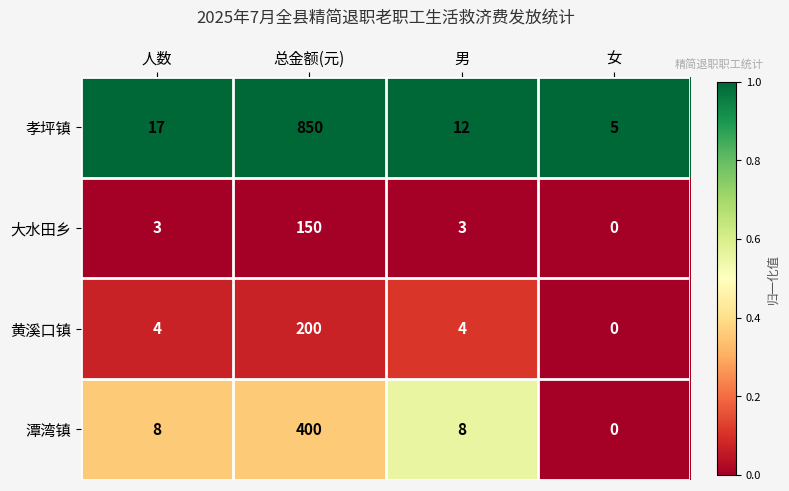

Between 人数 and 总金额(元), which series saw the biggest shift?

孝坪镇